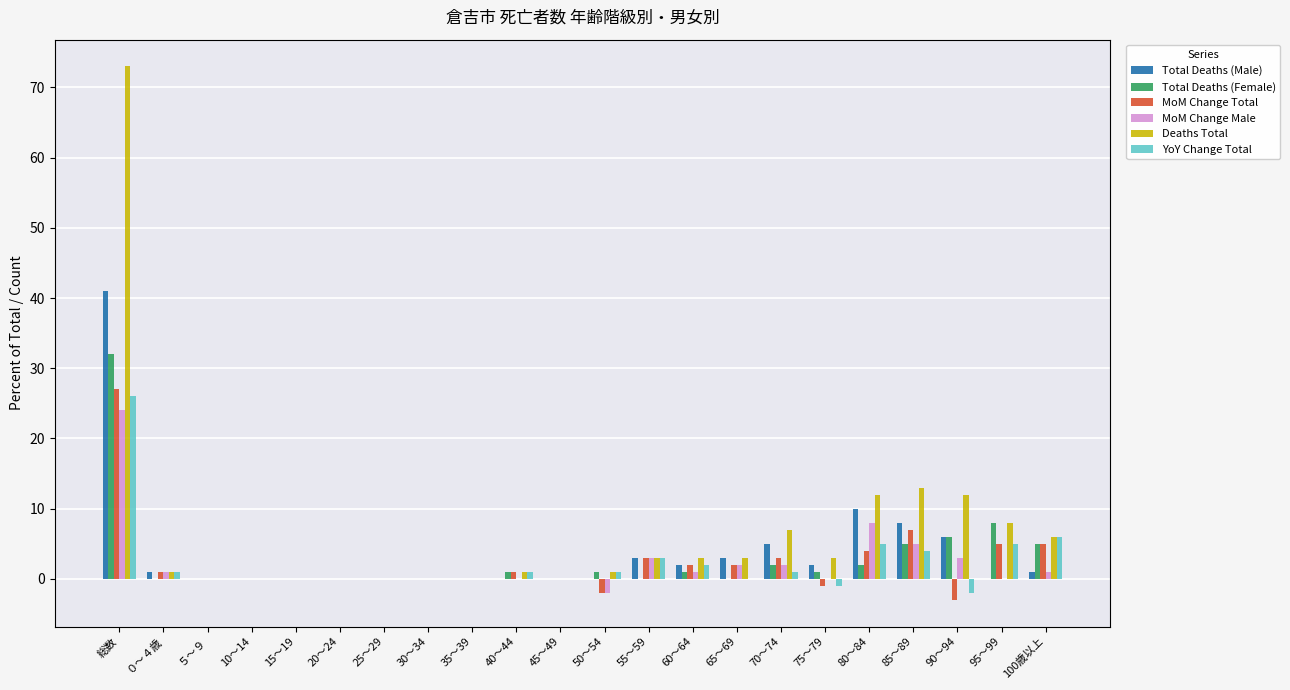

Reading left to right, list all the values displayed in this chart.

Total Deaths (Male): 総数=41	０～４歳=1	５～９=0	10～14=0	15～19=0	20～24=0	25～29=0	30～34=0	35～39=0	40～44=0	45～49=0	50～54=0	55～59=3	60～64=2	65～69=3	70～74=5	75～79=2	80～84=10	85～89=8	90～94=6	95～99=0	100歳以上=1
Total Deaths (Female): 総数=32	０～４歳=0	５～９=0	10～14=0	15～19=0	20～24=0	25～29=0	30～34=0	35～39=0	40～44=1	45～49=0	50～54=1	55～59=0	60～64=1	65～69=0	70～74=2	75～79=1	80～84=2	85～89=5	90～94=6	95～99=8	100歳以上=5
MoM Change Total: 総数=27	０～４歳=1	５～９=0	10～14=0	15～19=0	20～24=0	25～29=0	30～34=0	35～39=0	40～44=1	45～49=0	50～54=-2	55～59=3	60～64=2	65～69=2	70～74=3	75～79=-1	80～84=4	85～89=7	90～94=-3	95～99=5	100歳以上=5
MoM Change Male: 総数=24	０～４歳=1	５～９=0	10～14=0	15～19=0	20～24=0	25～29=0	30～34=0	35～39=0	40～44=0	45～49=0	50～54=-2	55～59=3	60～64=1	65～69=2	70～74=2	75～79=0	80～84=8	85～89=5	90～94=3	95～99=0	100歳以上=1
Deaths Total: 総数=73	０～４歳=1	５～９=0	10～14=0	15～19=0	20～24=0	25～29=0	30～34=0	35～39=0	40～44=1	45～49=0	50～54=1	55～59=3	60～64=3	65～69=3	70～74=7	75～79=3	80～84=12	85～89=13	90～94=12	95～99=8	100歳以上=6
YoY Change Total: 総数=26	０～４歳=1	５～９=0	10～14=0	15～19=0	20～24=0	25～29=0	30～34=0	35～39=0	40～44=1	45～49=0	50～54=1	55～59=3	60～64=2	65～69=0	70～74=1	75～79=-1	80～84=5	85～89=4	90～94=-2	95～99=5	100歳以上=6